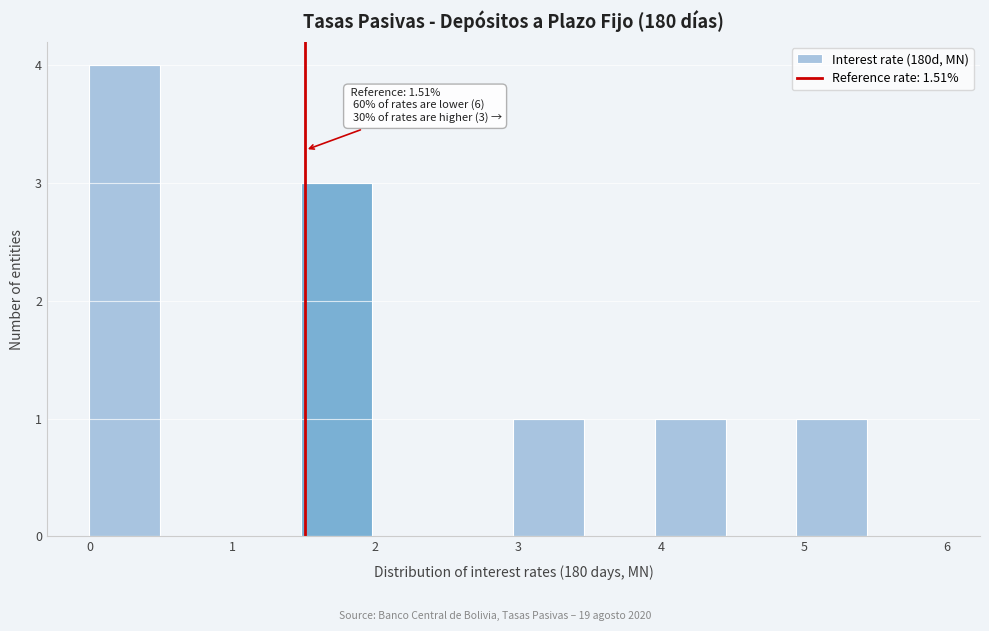

Over which range of the x-axis is the bar tallest?

0.0 to 0.5